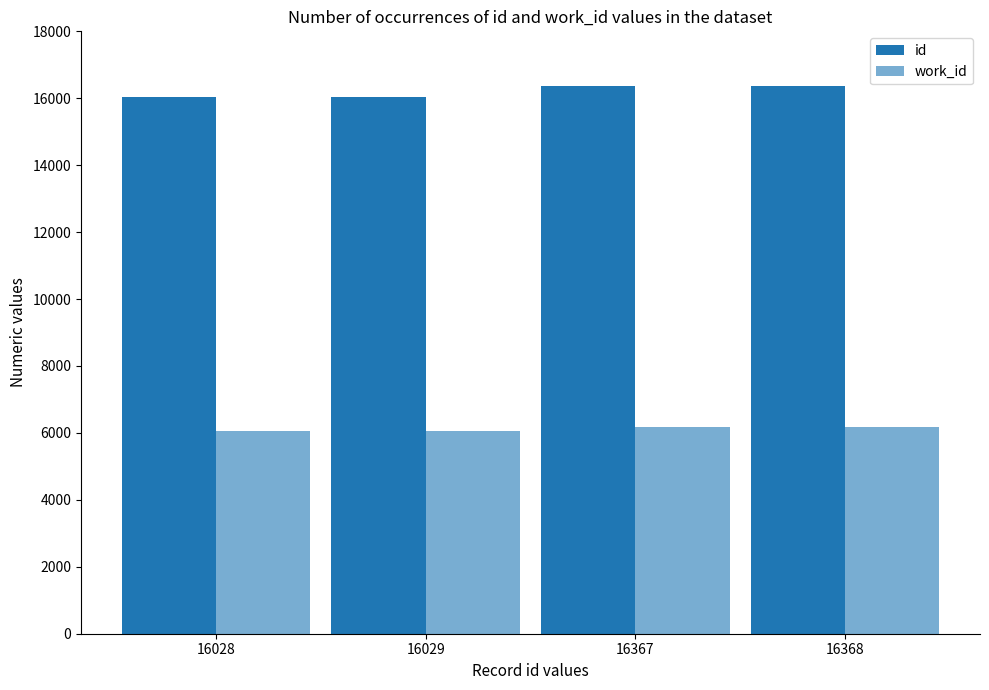

How many work_id values are between 6044 and 6189?

4